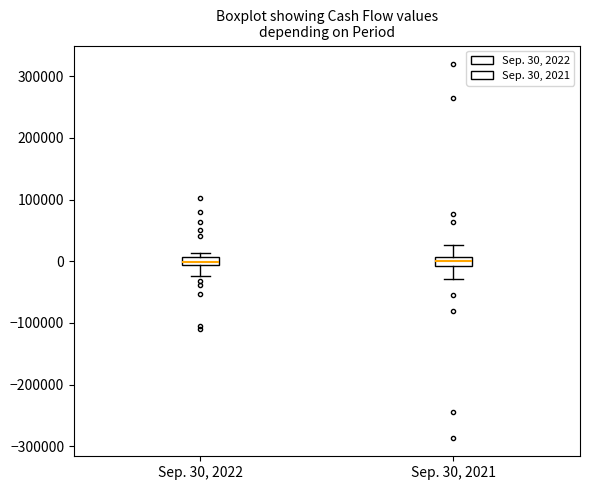

Where is the upper edge of the box for Sep. 30, 2022 on the y-axis? The values are not printed on the chart, so give them approximately, as read against the axis.

10000